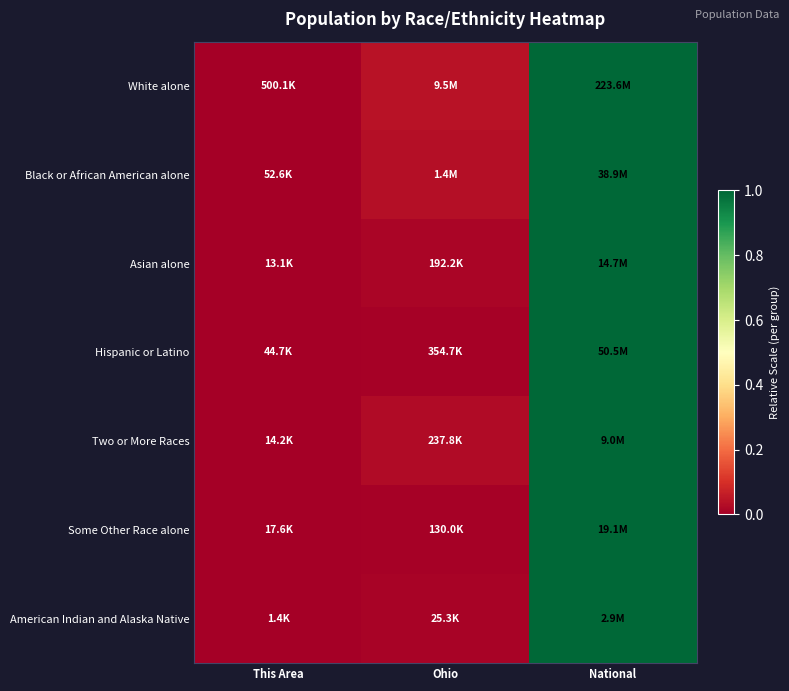

At how many categories does at least one series exceed 0?

2